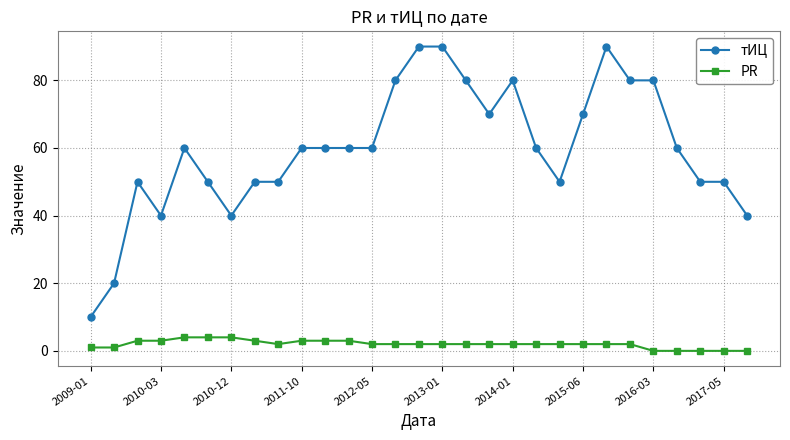

Which series has the largest range (max minus min)?

тИЦ